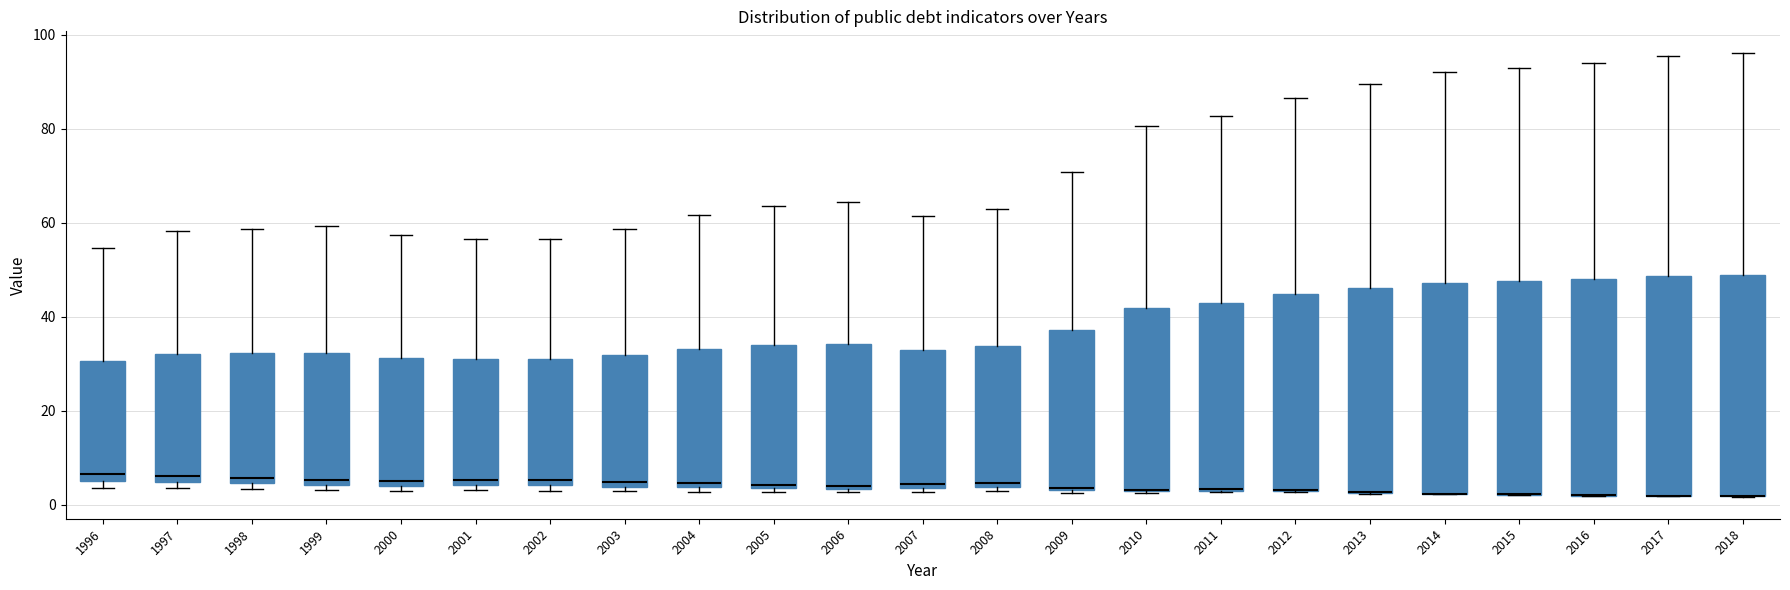

Where does the median line of the box at x = 1998 sit on the y-axis? The values are not printed on the chart, so give them approximately, as read against the axis.

6